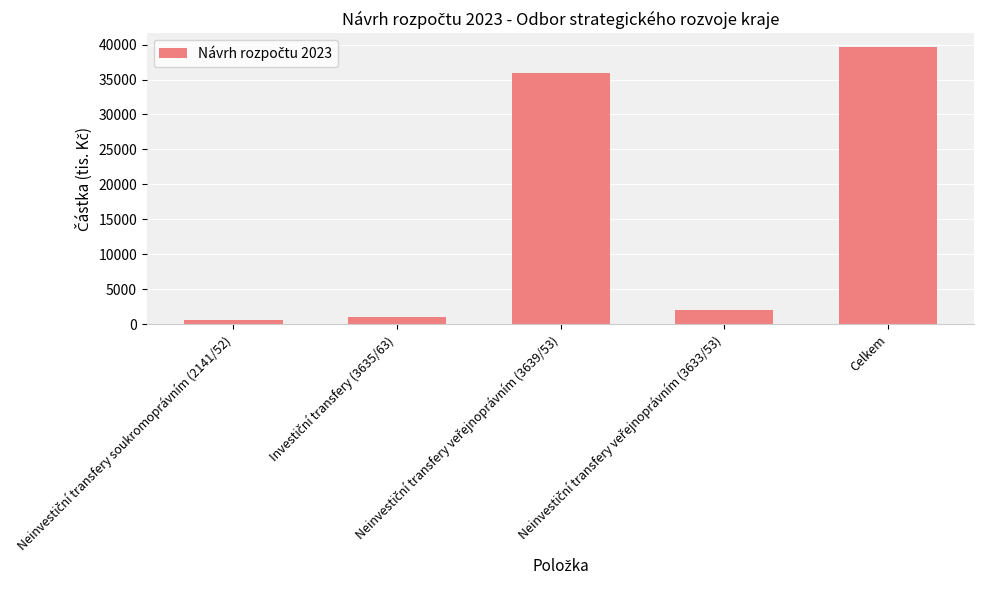

What is the difference between the maximum and minimum values?

39000